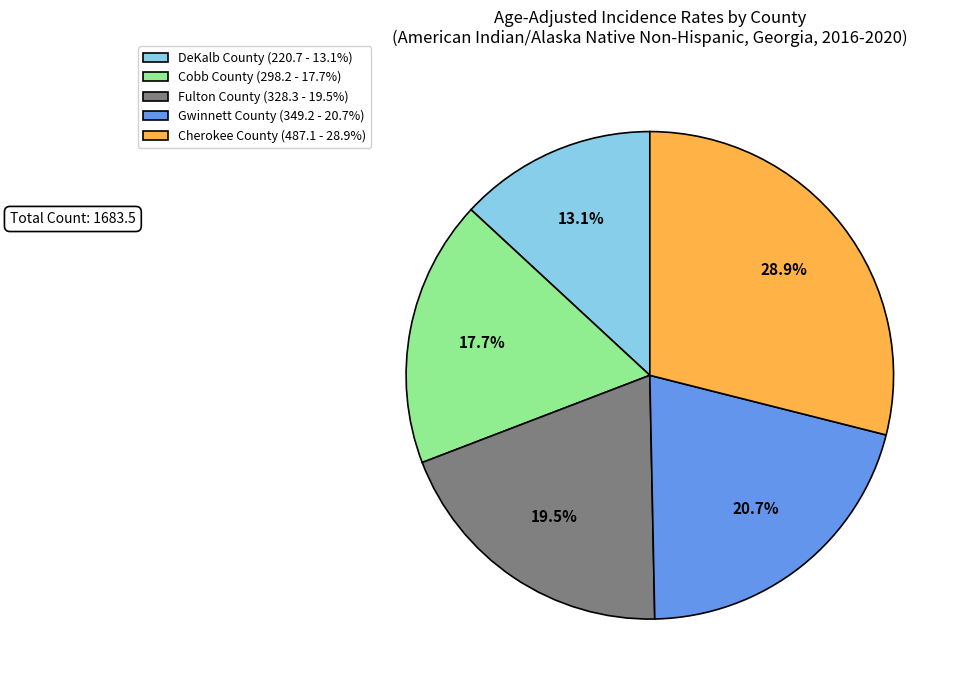

To the nearest percent, what percentage of the pie is Cobb County?

18%